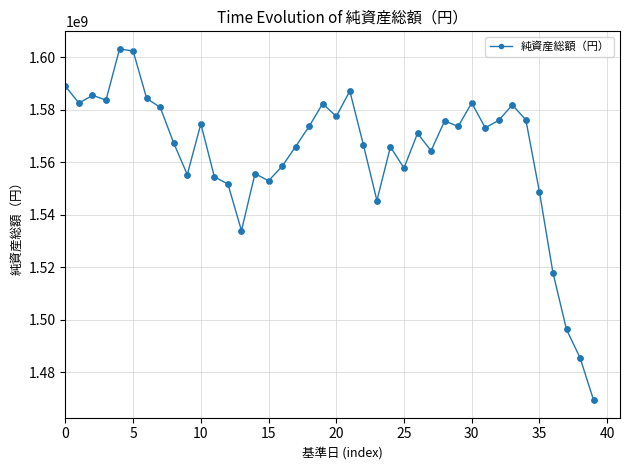

True or false: there are more than 0 points higher than both neighbors.

True